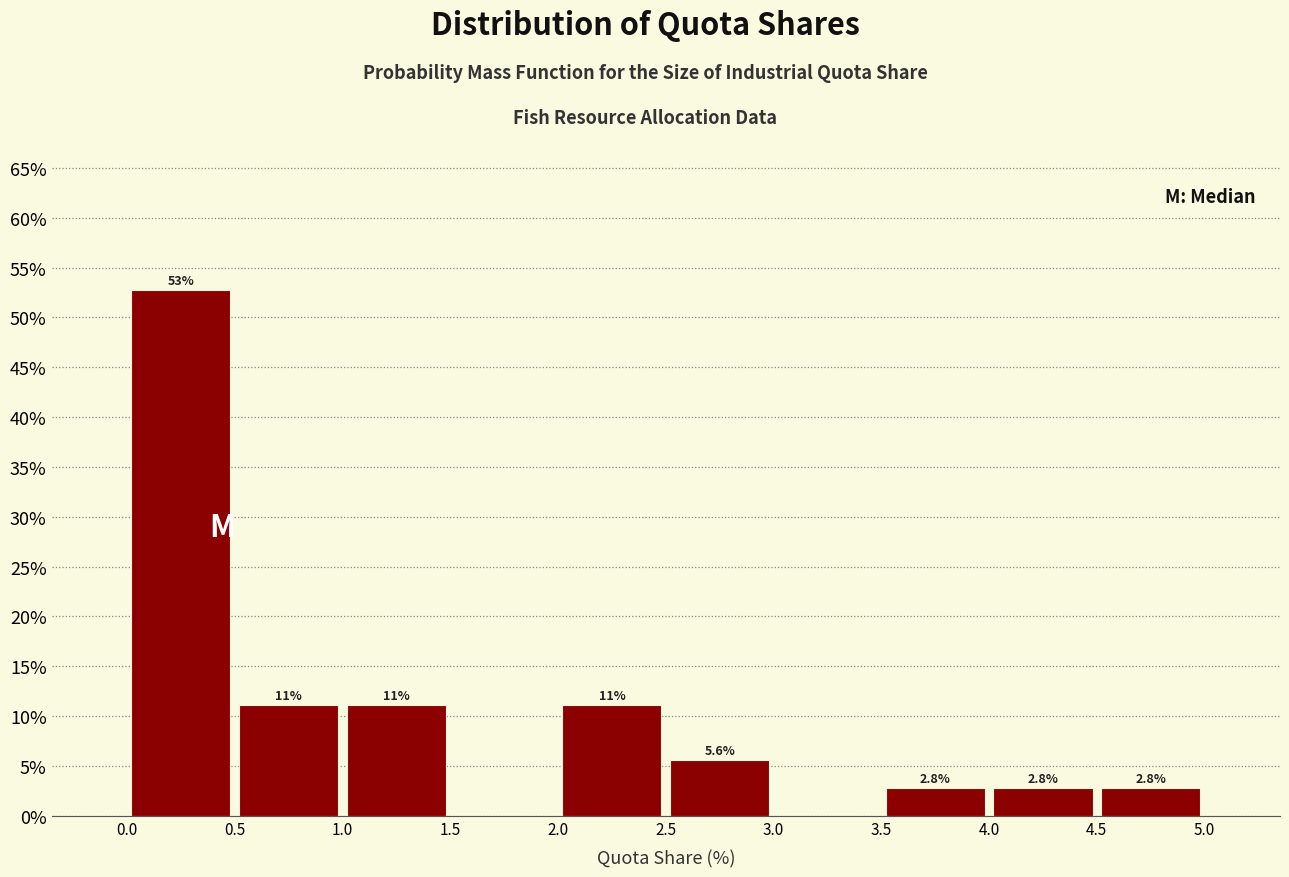

Which range on the x-axis has the tallest bar?

0.0 to 0.5